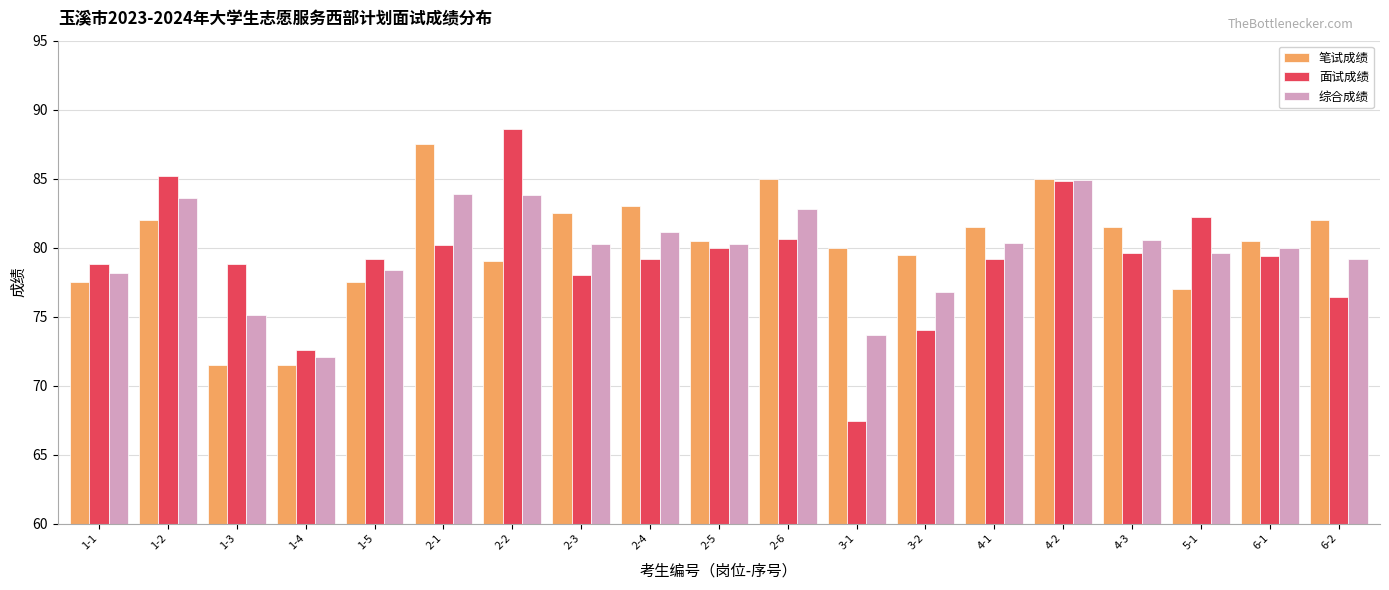

At 2-4, list the series in order from smallest to largest.

面试成绩, 综合成绩, 笔试成绩